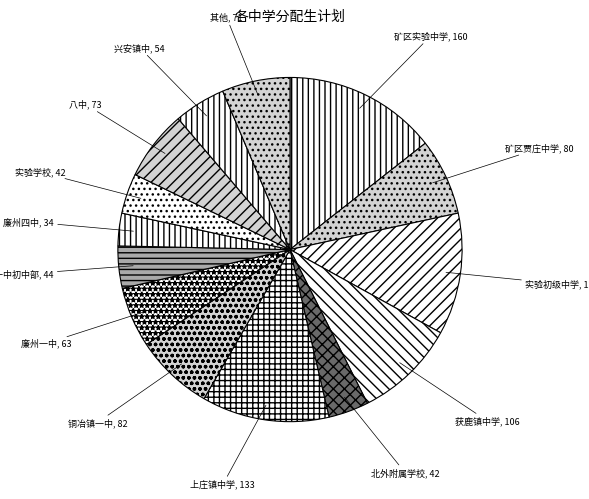

True or false: 获鹿镇中学 accounts for 10% of the total.

True